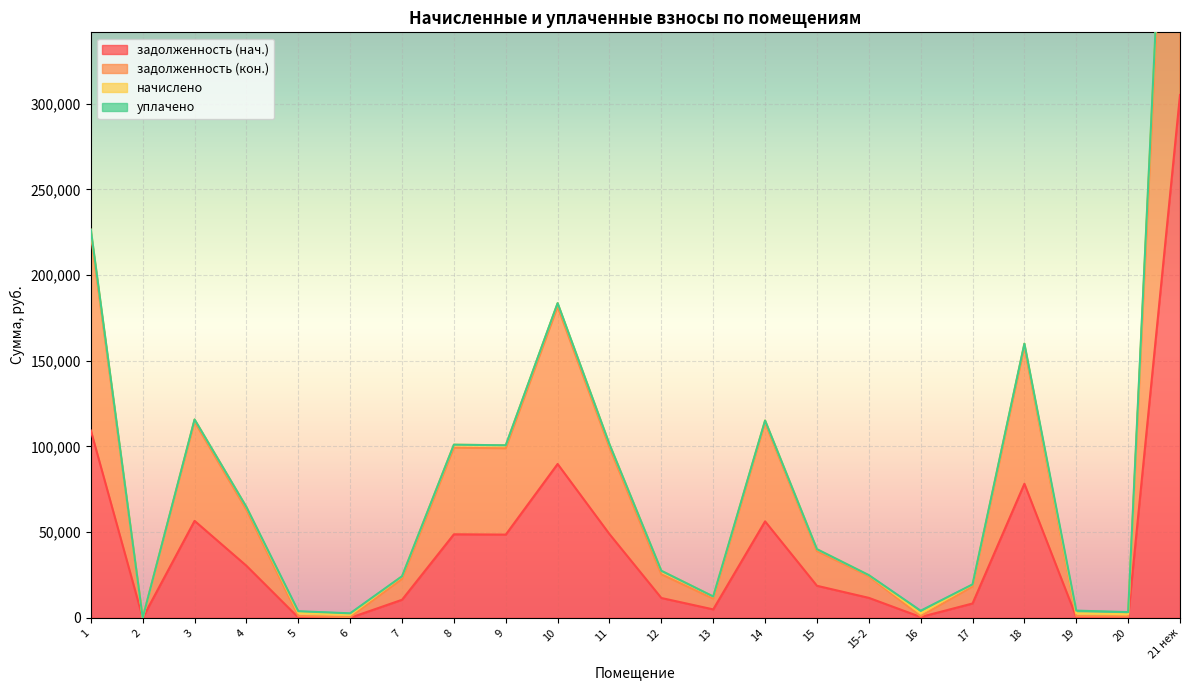

True or false: задолженность (нач.) and задолженность (кон.) cross at least once.

False